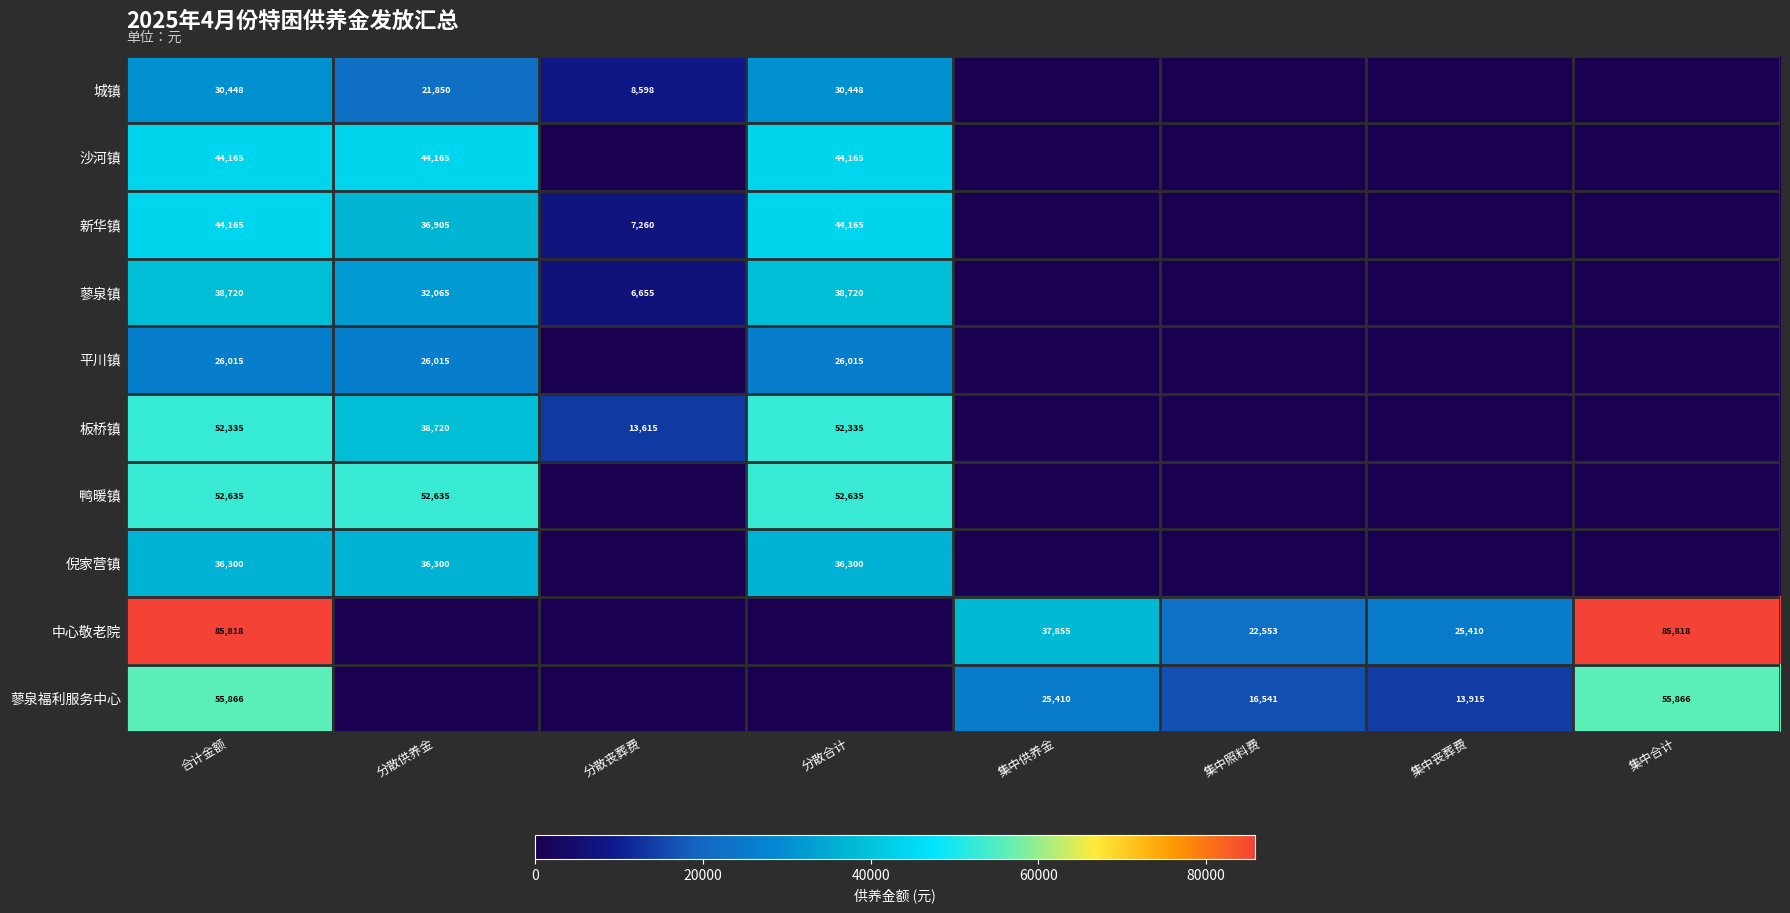

The value of 新华镇 at 分散供养金 is 36905. True or false?

True